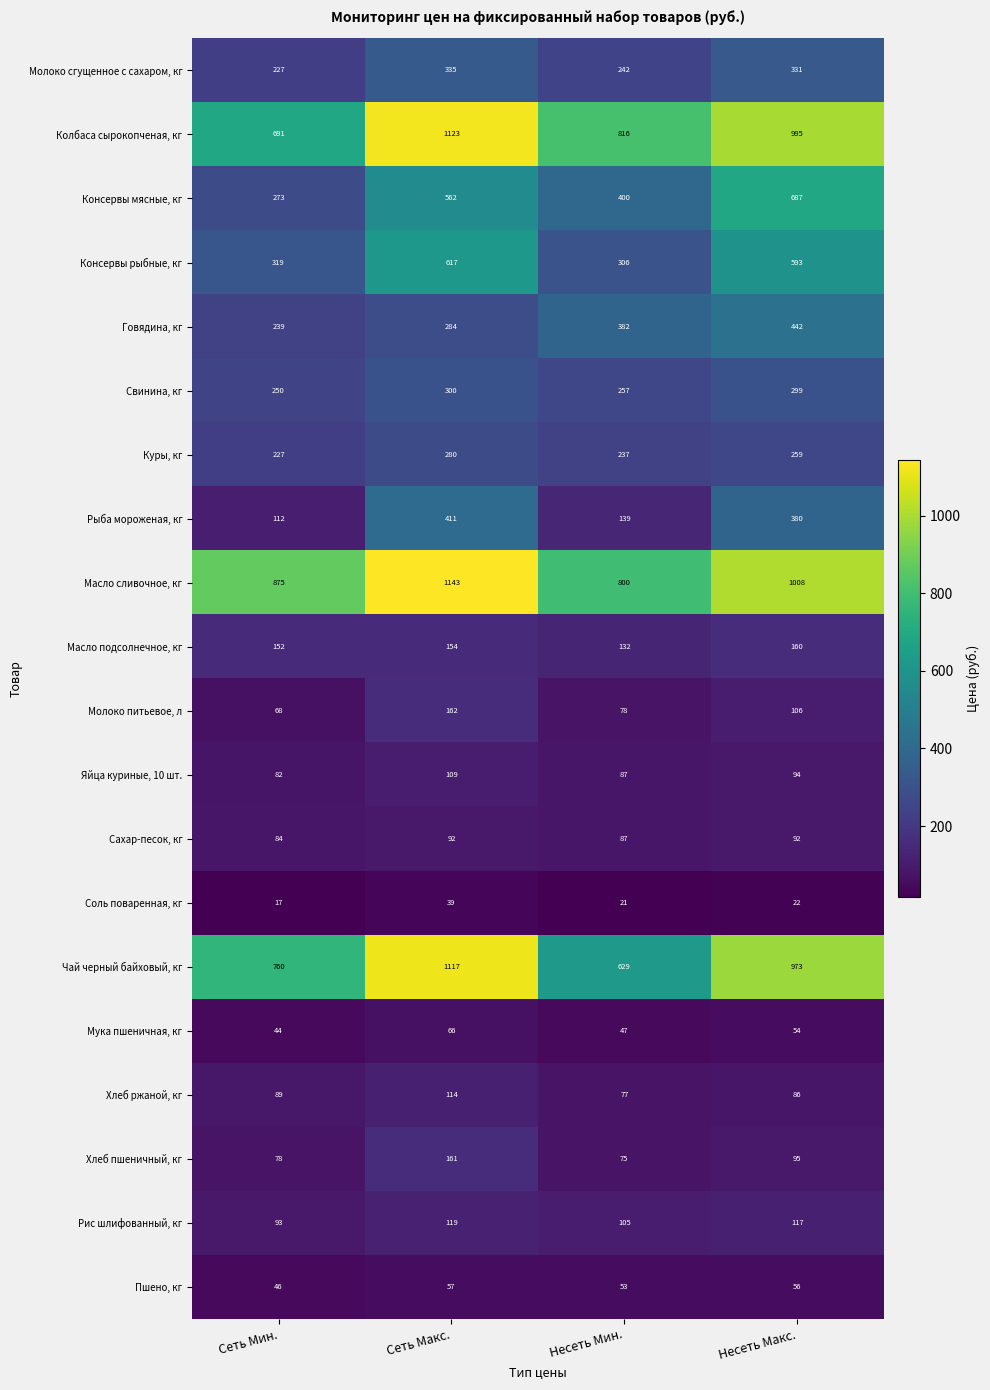

Rank the series by their maximum value, from lowest to highest.

Соль поваренная, кг, Пшено, кг, Мука пшеничная, кг, Сахар-песок, кг, Яйца куриные, 10 шт., Хлеб ржаной, кг, Рис шлифованный, кг, Масло подсолнечное, кг, Хлеб пшеничный, кг, Молоко питьевое, л, Куры, кг, Свинина, кг, Молоко сгущенное с сахаром, кг, Рыба мороженая, кг, Говядина, кг, Консервы рыбные, кг, Консервы мясные, кг, Чай черный байховый, кг, Колбаса сырокопченая, кг, Масло сливочное, кг